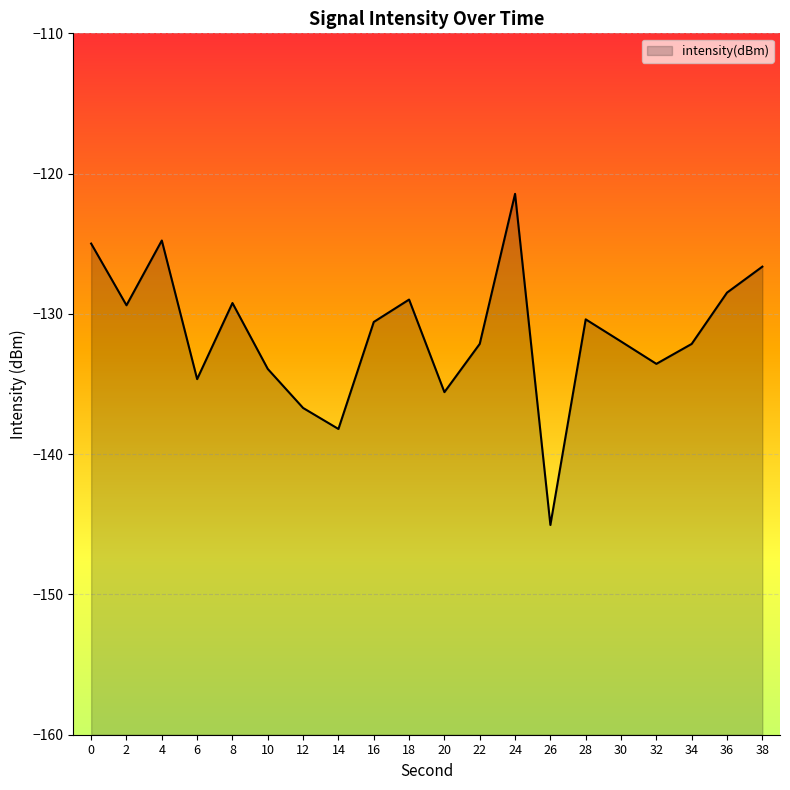

The value at 36 is -73.7. True or false?

False